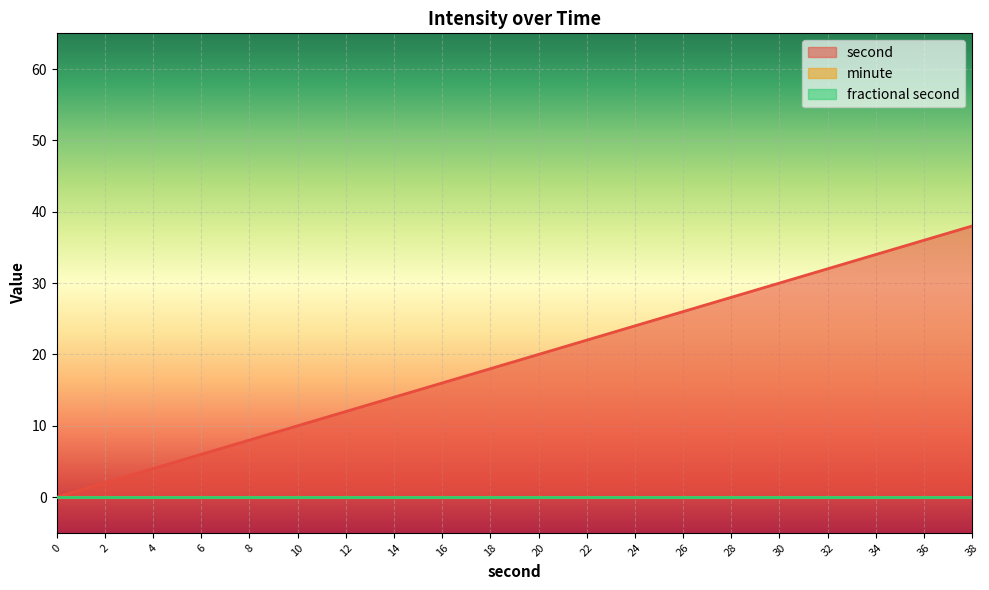

How many values in second are above zero?

19